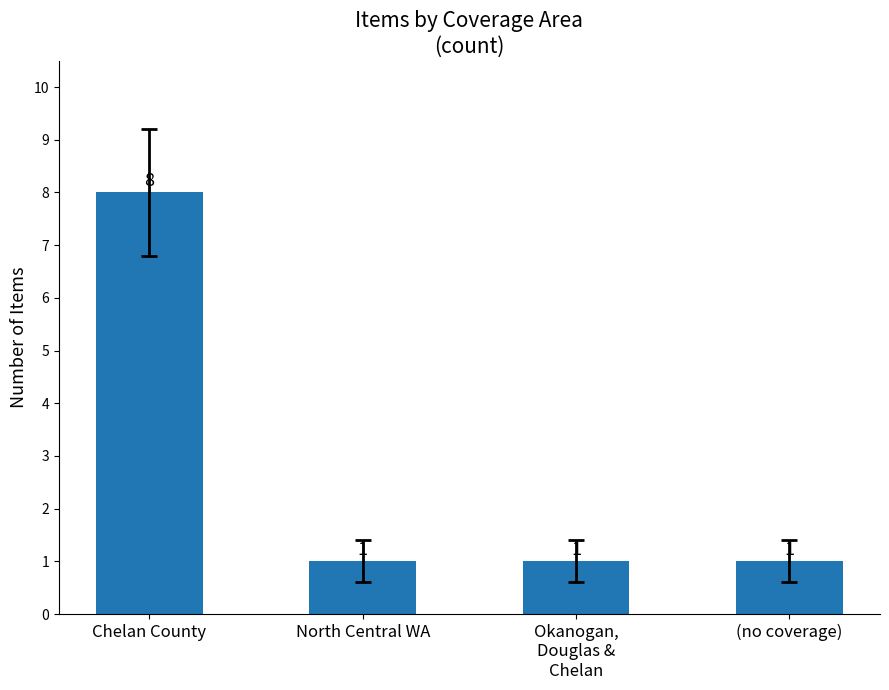

The chart shows a value of 2 at North Central WA. True or false?

False